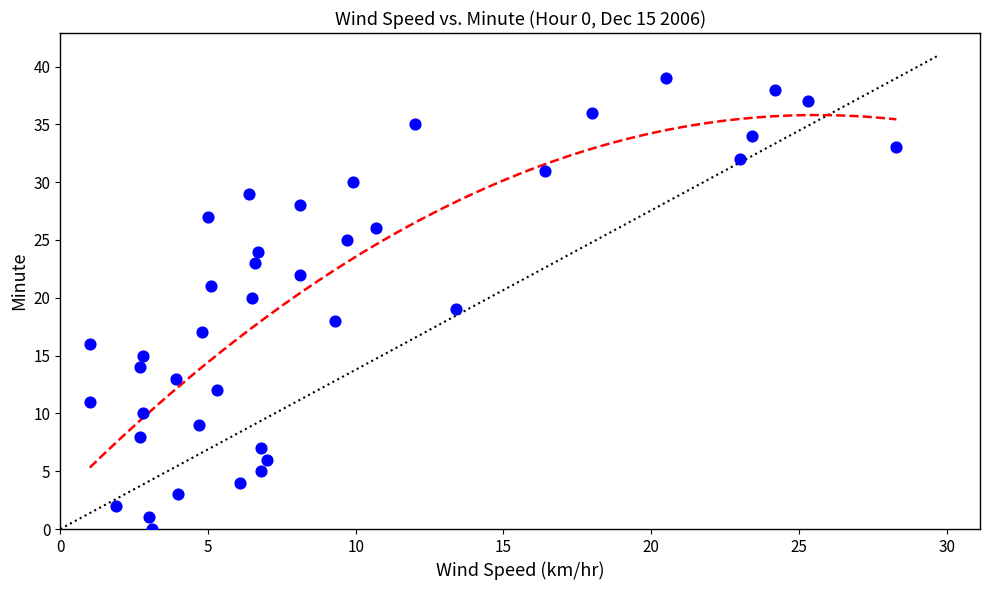

What is the range of Y values (max minus min)?

39